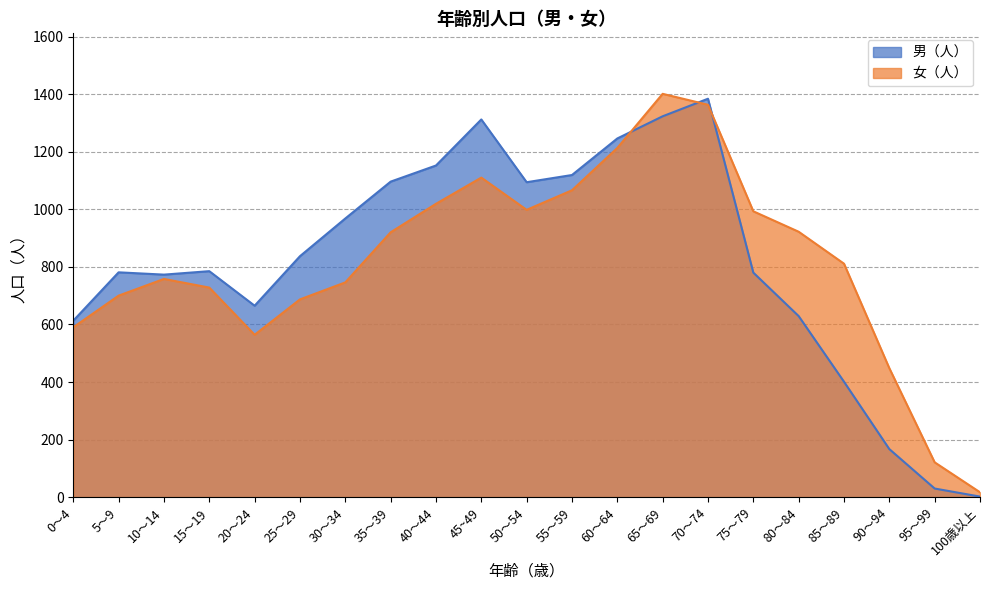

What is the difference between the 女（人） values at 75～79 and 25～29?

306